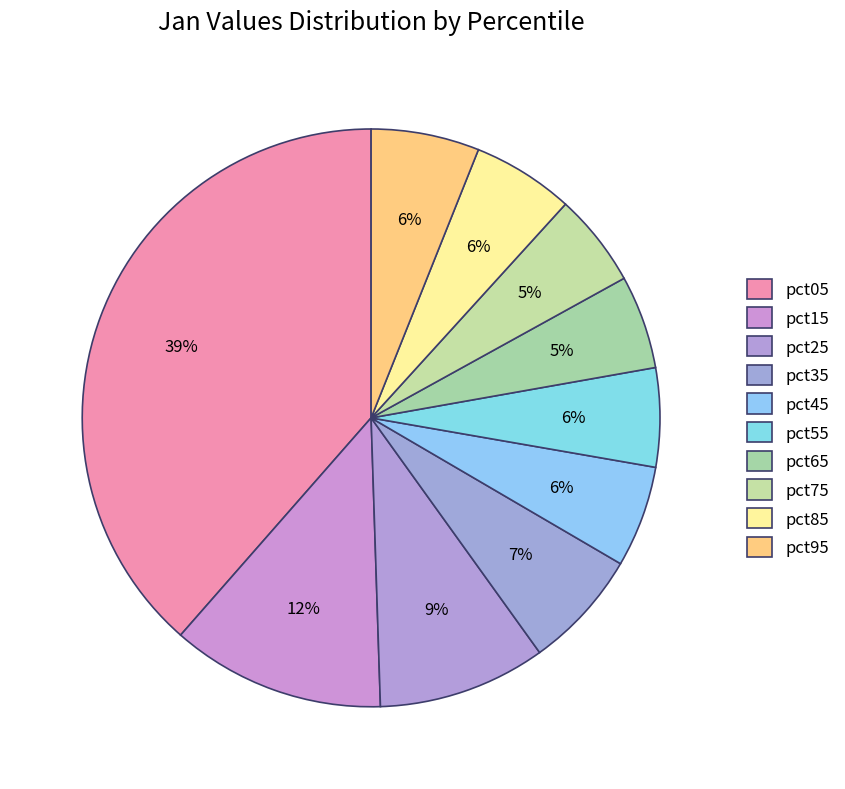

What percentage do pct05 and pct15 together represent?

50.5%